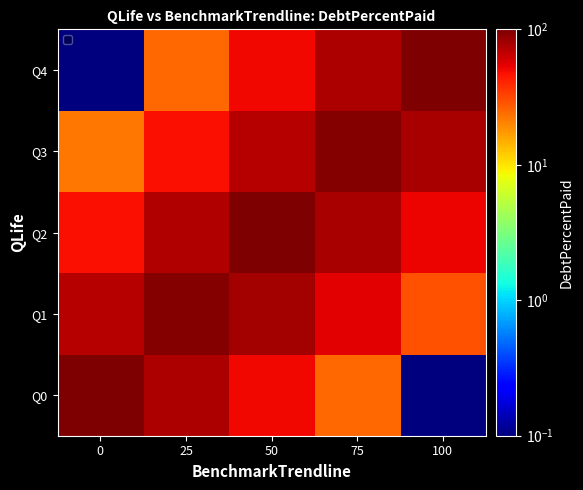

What is the total value across all series at 25?

315.4